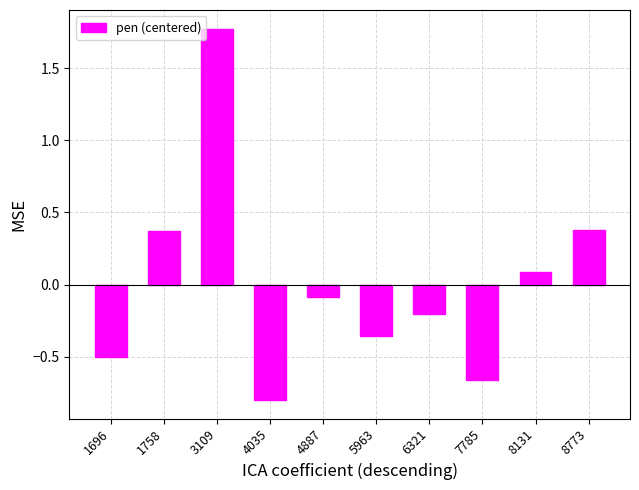

True or false: the data shows -0.9 at 1696.

False